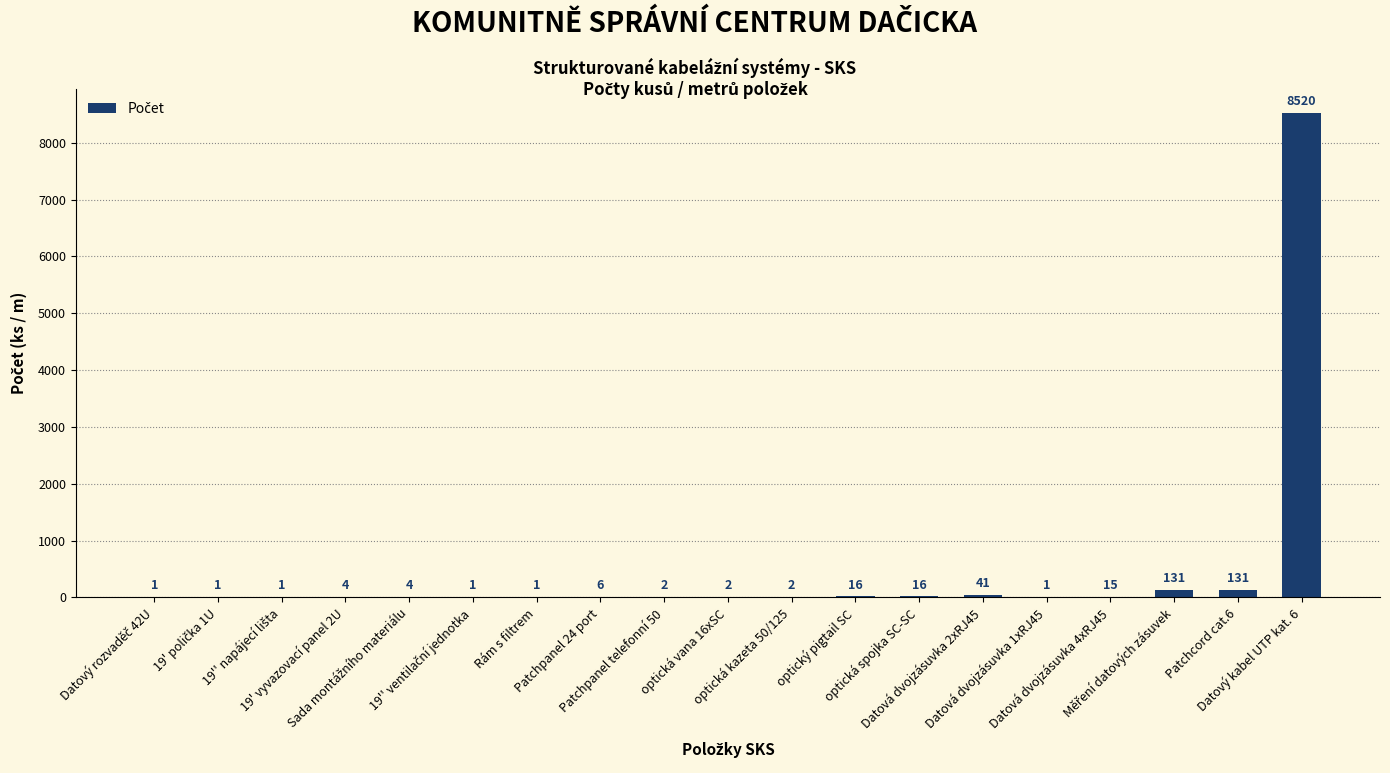

What is the sum of all values?

8896